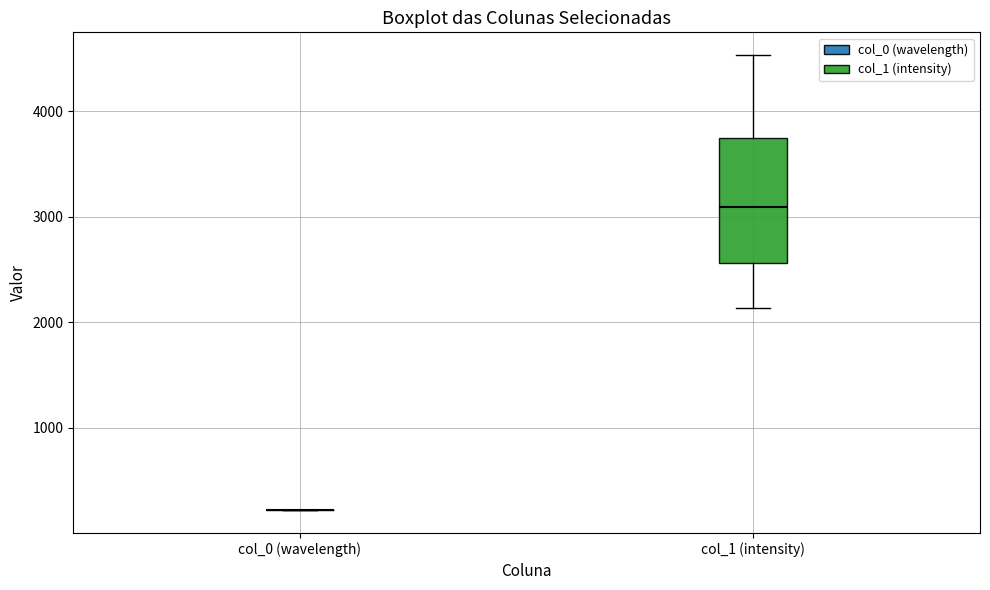

Reading left to right, read every box against the y-axis: the position of its median line, the range the box covers, and the ends of its whiskers. The values are not printed on the chart, so give them approximately, as read against the axis.

col_0 (wavelength): box collapsed to a line at 200, whiskers 200 to 200
col_1 (intensity): median 3100, box 2600 to 3700, whiskers 2100 to 4500